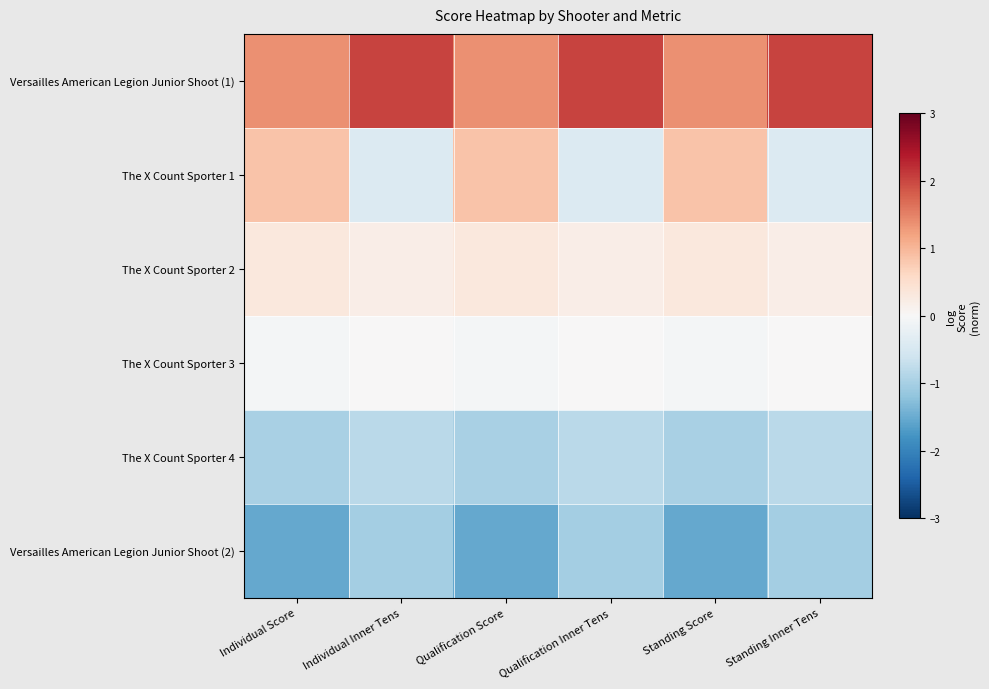

What is the spread (max minus min) of values at Qualification Inner Tens?

3.0